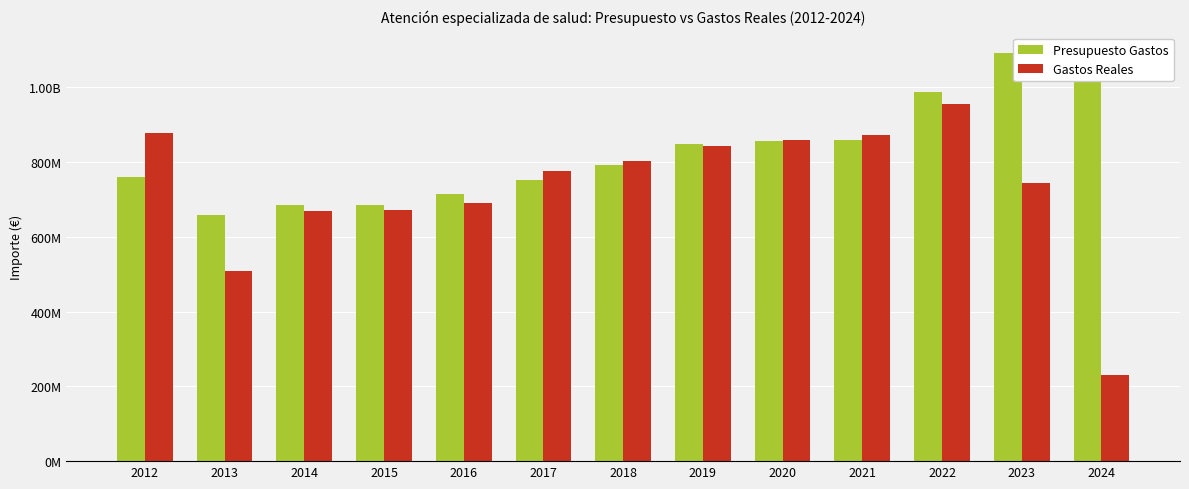

What are all the series names shown in the legend?

Presupuesto Gastos, Gastos Reales